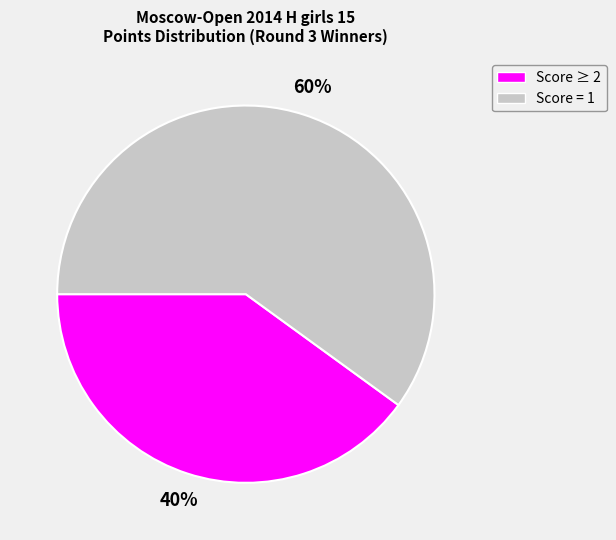

To the nearest percent, what is the difference between the largest and smallest slice percentages?

20%